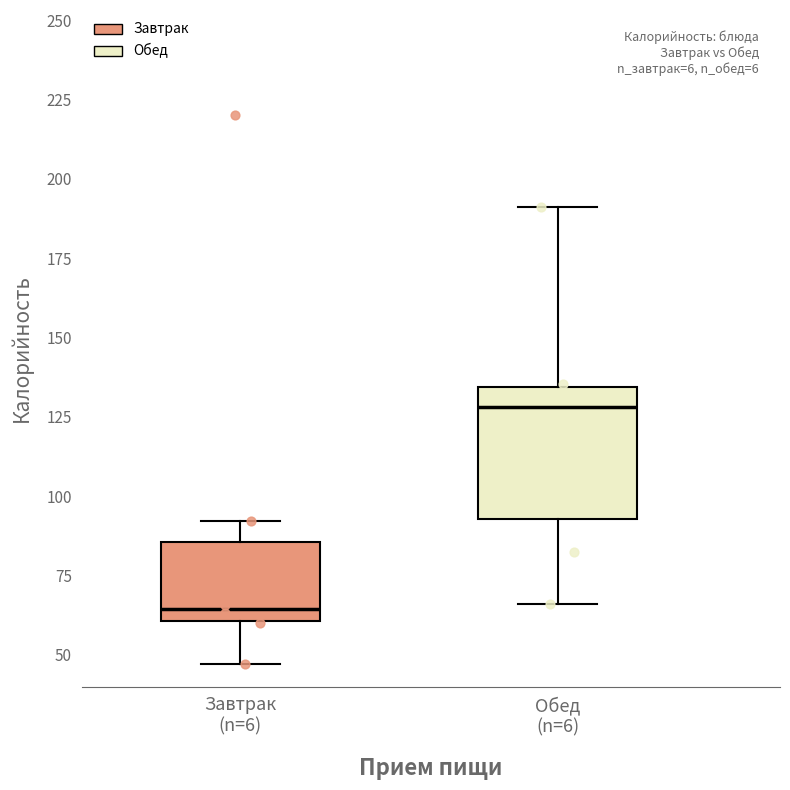

Which box is the tallest, from its lower edge to its upper edge?

Обед (n=6)